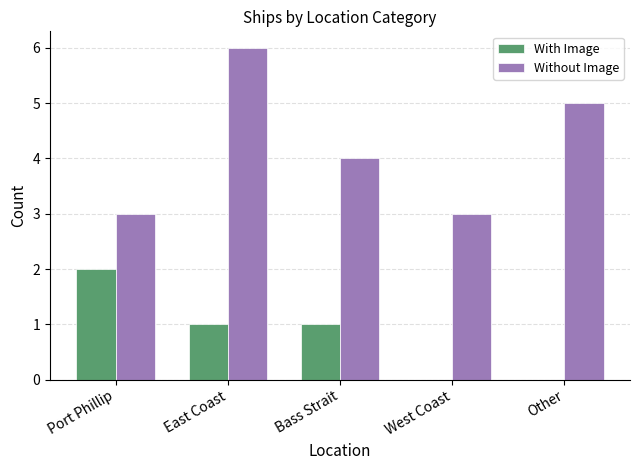

The With Image series shows -1 at Other. True or false?

False